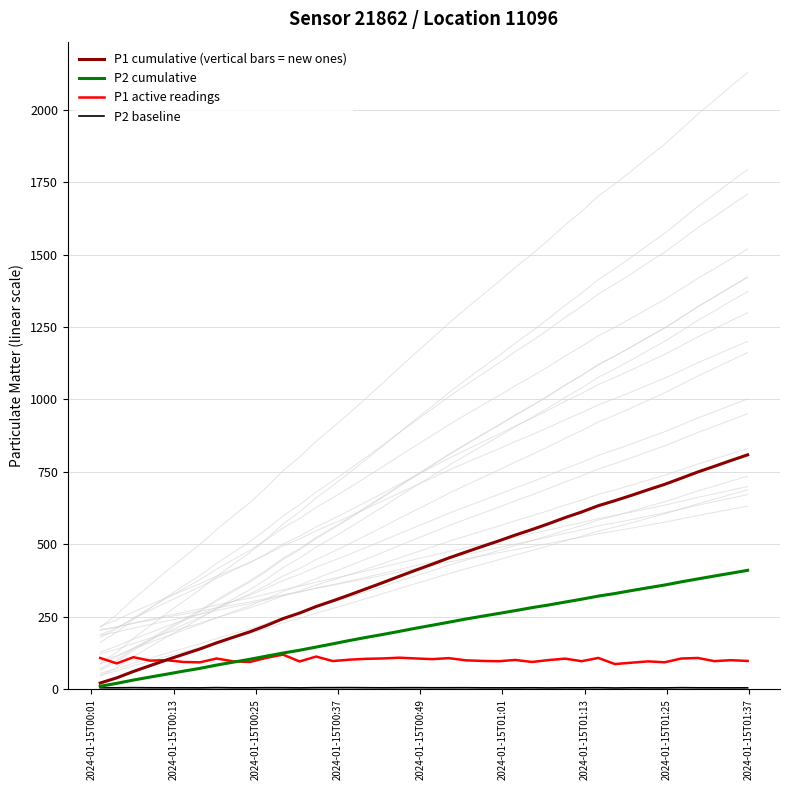

What is the maximum value for P2 cumulative?

410.5